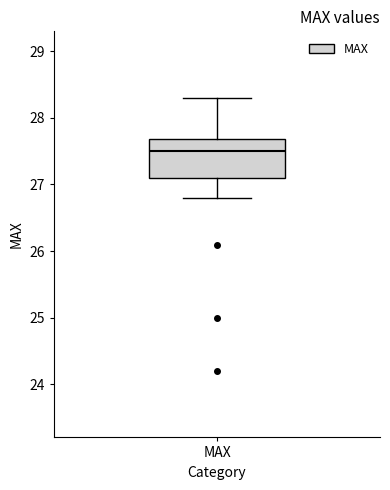

Read this box plot against the y-axis: the position of the median line, the range covered by the box, and the ends of both whiskers. The values are not printed on the chart, so give them approximately, as read against the axis.

median 27.5, box 27.1 to 27.7, whiskers 26.8 to 28.3